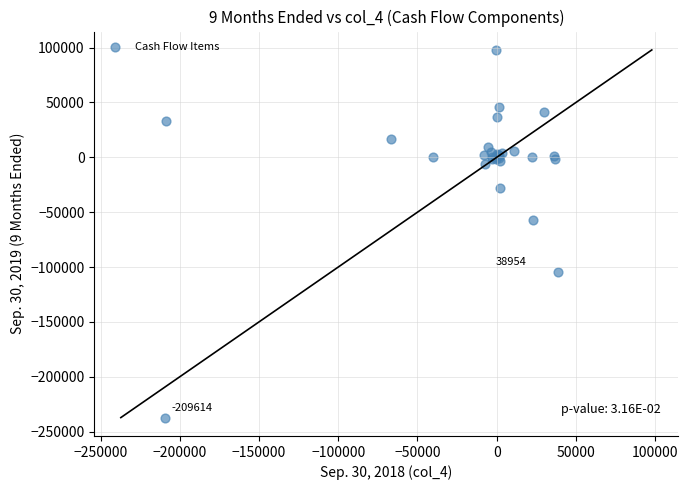

What Y value in the scatter plot is closest to -69685?

-57180